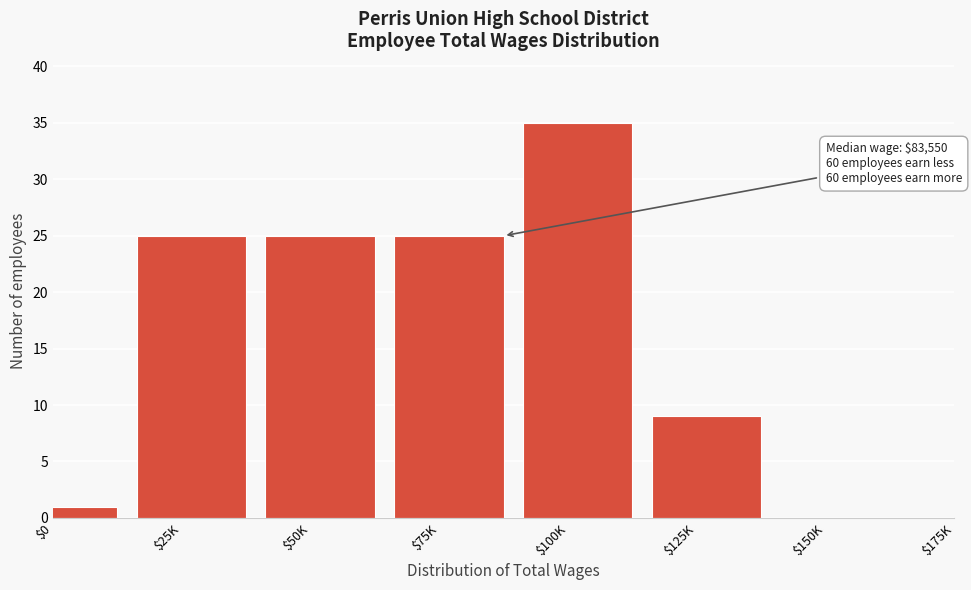

Which label corresponds to the largest value in the chart?

$100K